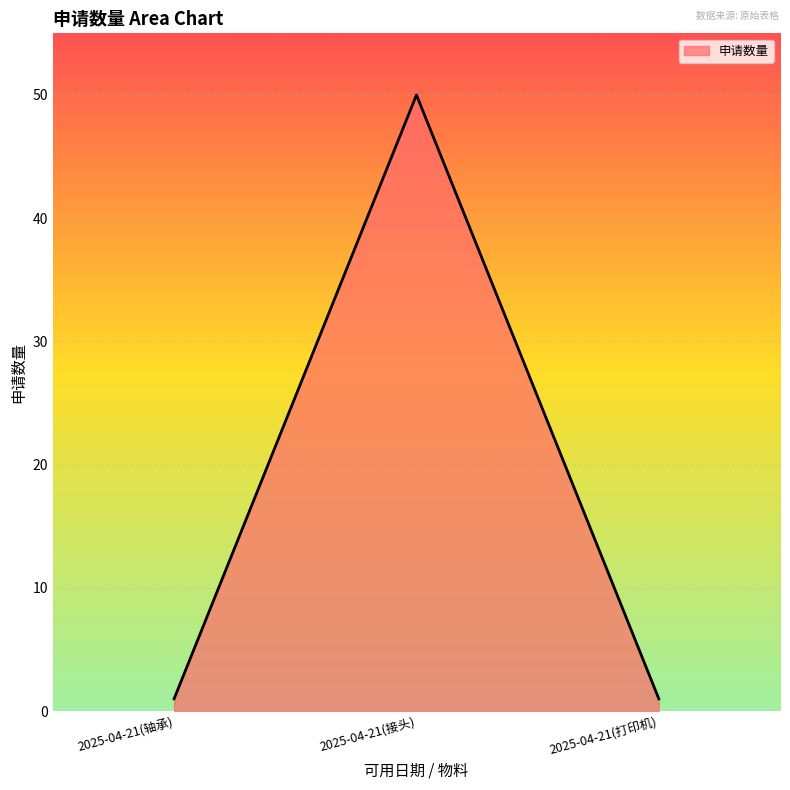

Is it true that the value at 2025-04-21(接头) is 50?

True